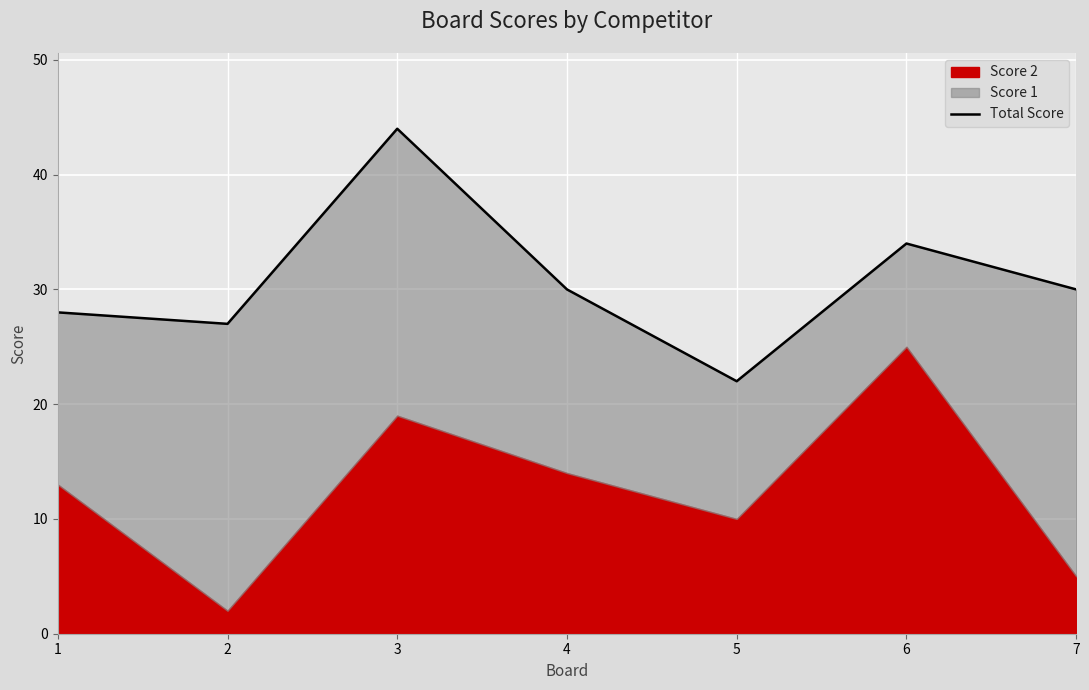

What is the sum of all values?

215